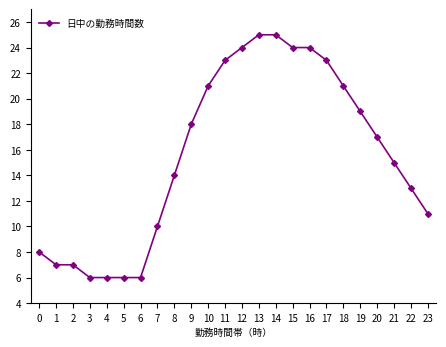

Is it true that the value at 17 is 10?

False